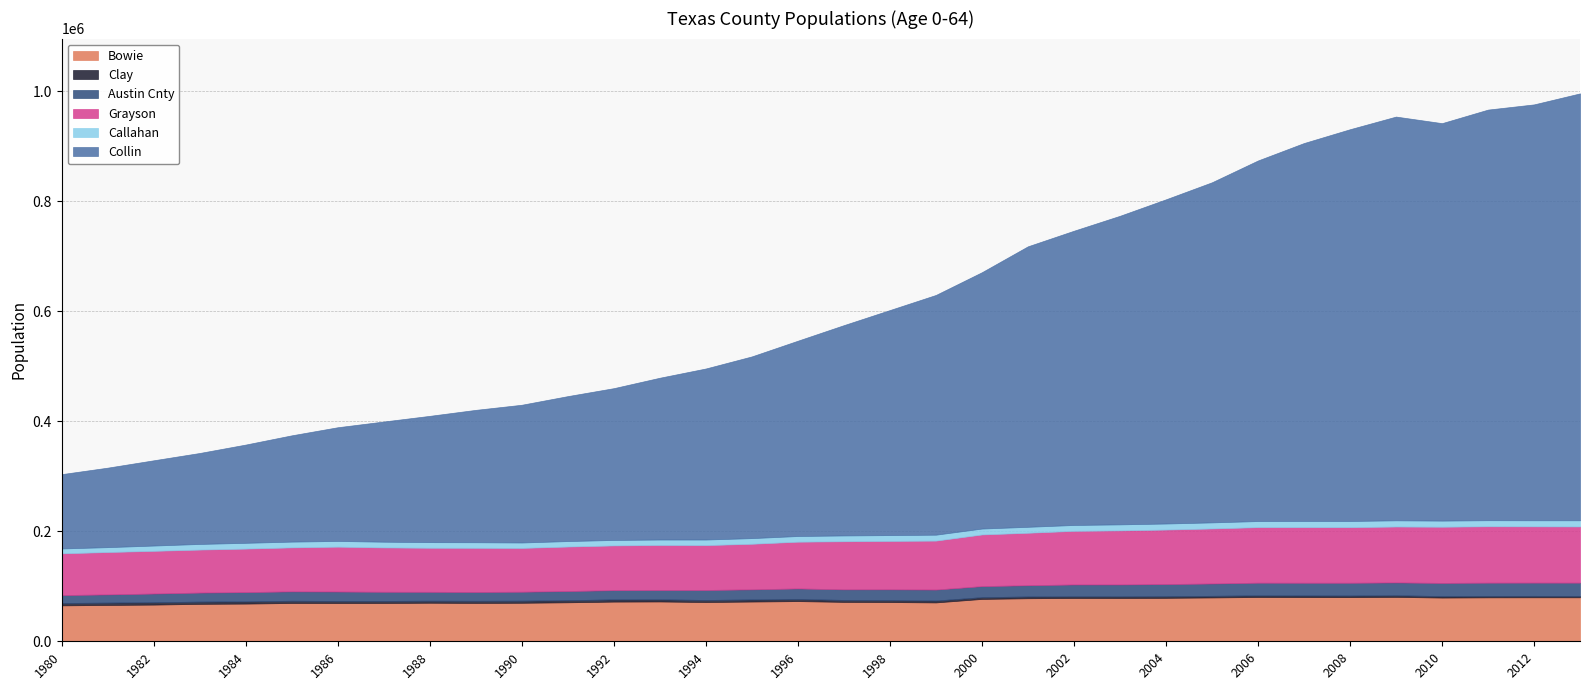

Which series has the widest spread of values?

Collin